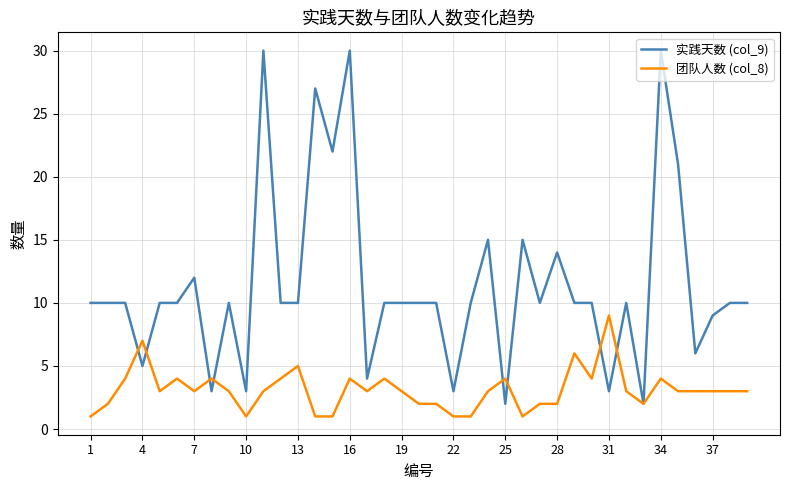

What is the maximum value shown in the chart?

30